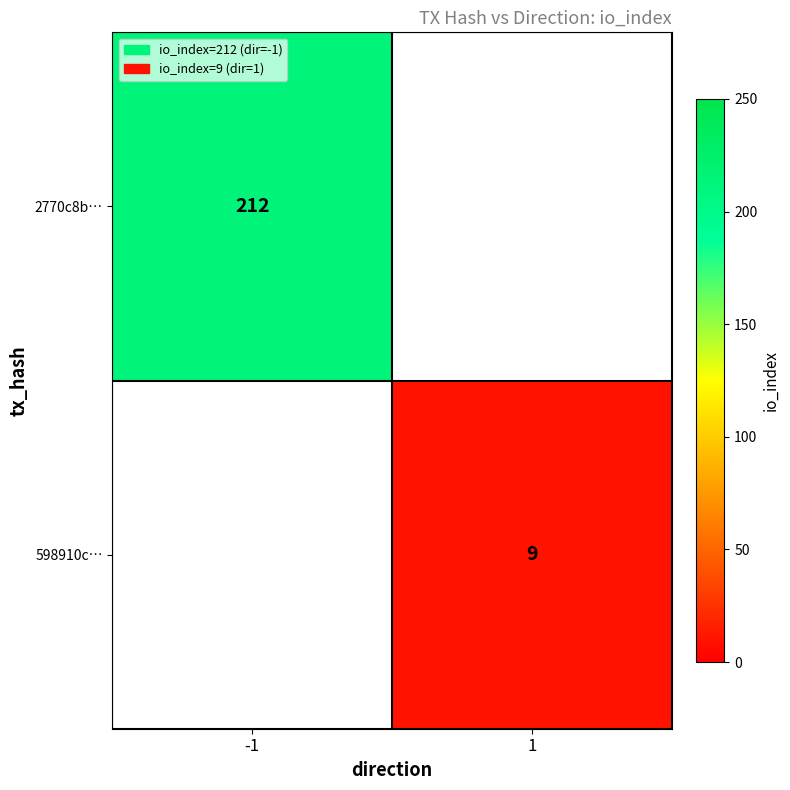

The value of 598910c… at 1 is 9. True or false?

True